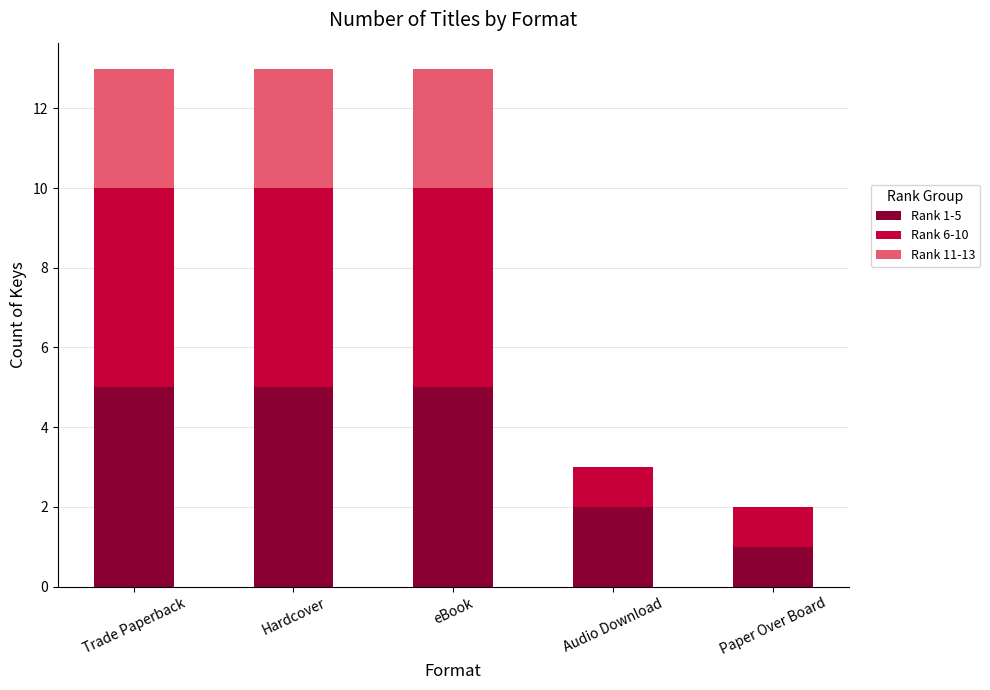

What is the total value across all series at Trade Paperback?

13